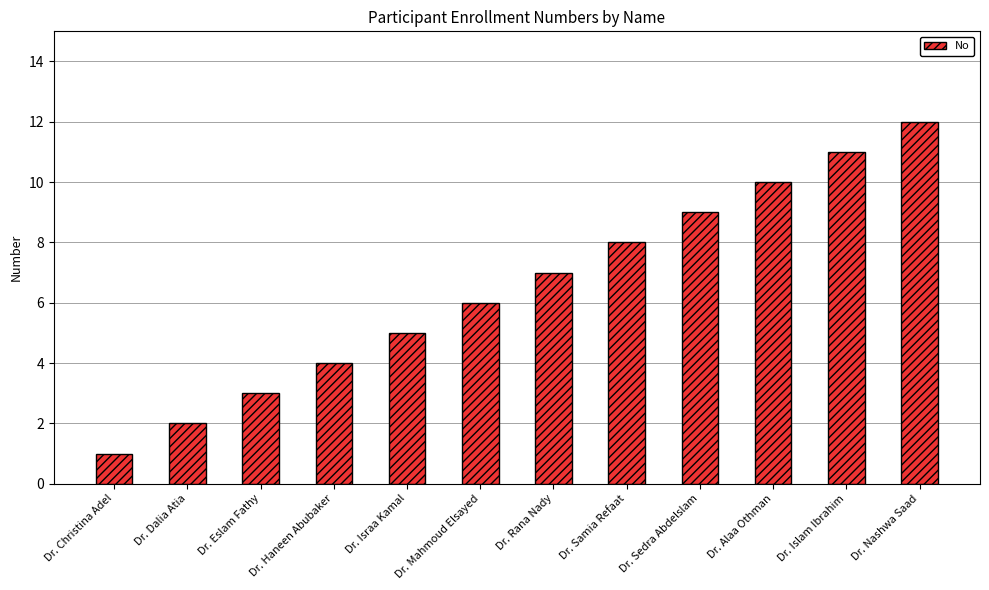

What is the change in value from Dr. Eslam Fathy to Dr. Mahmoud Elsayed?

+3